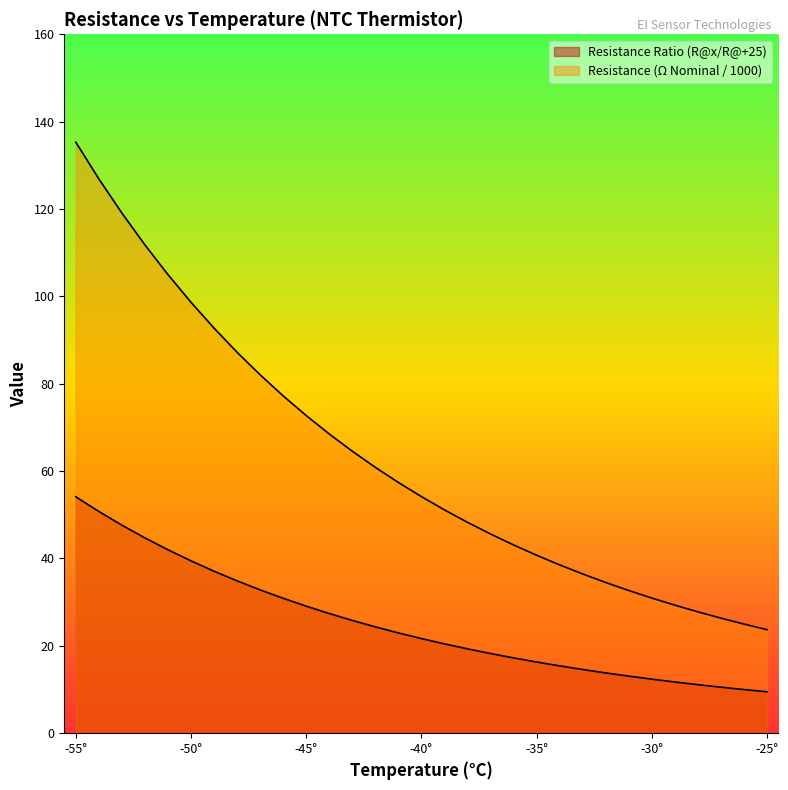

What is the difference between the maximum and minimum values in the Resistance Ratio (R@x/R@+25) series?

44.6